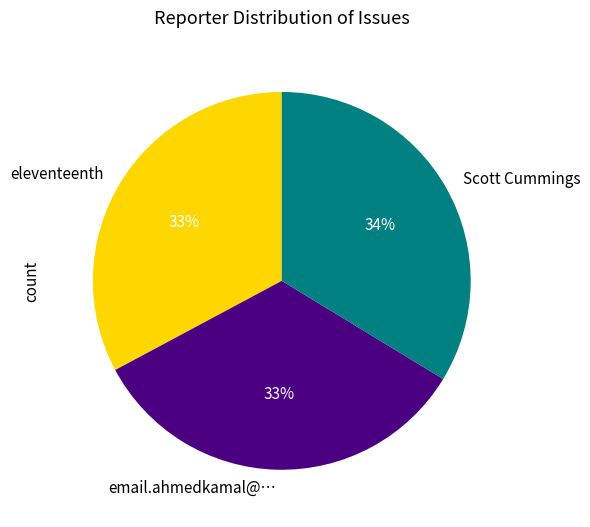

Does Scott Cummings account for over 50% of the chart?

No